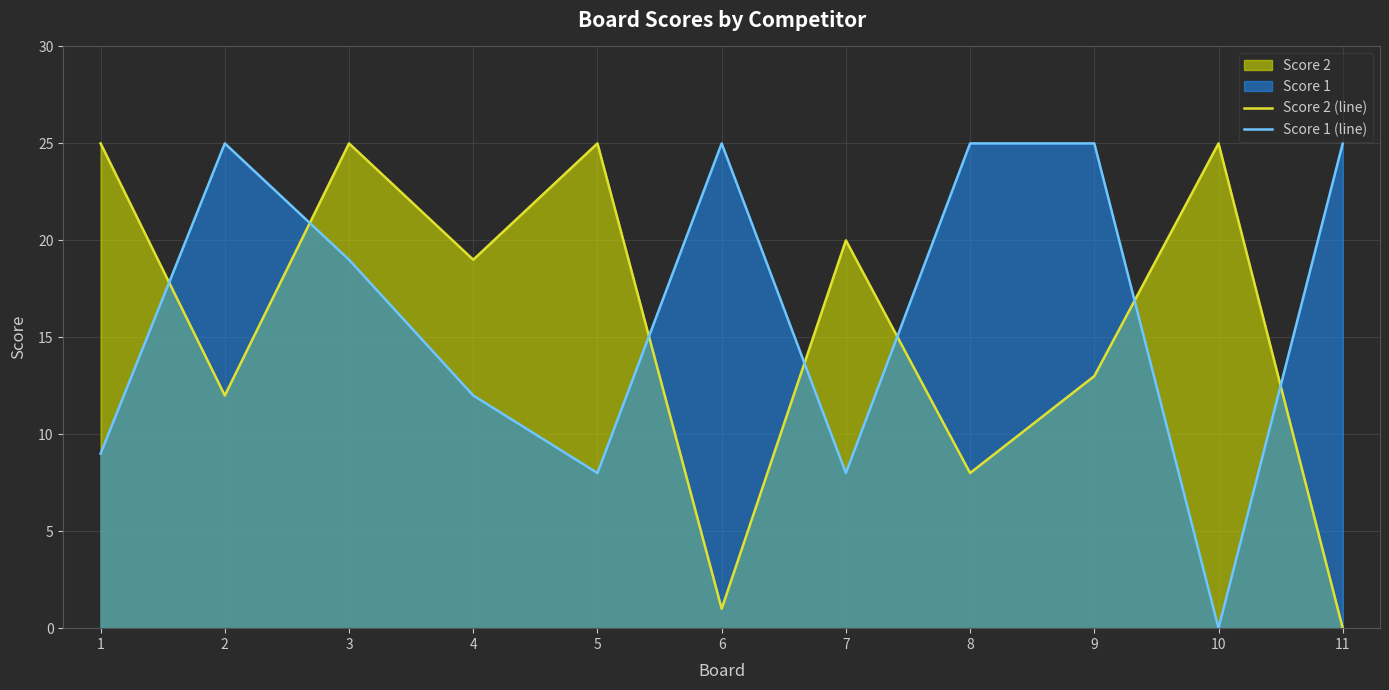

What is the average value of the Score 1 (line) series?

16